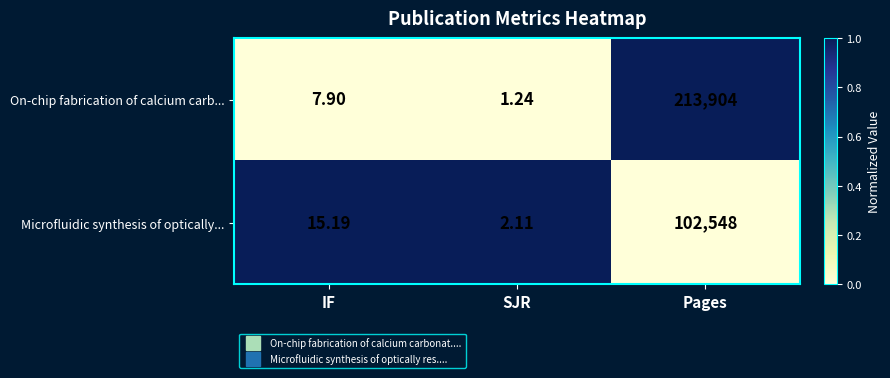

Which series has the widest spread of values?

On-chip fabrication of calcium carb...